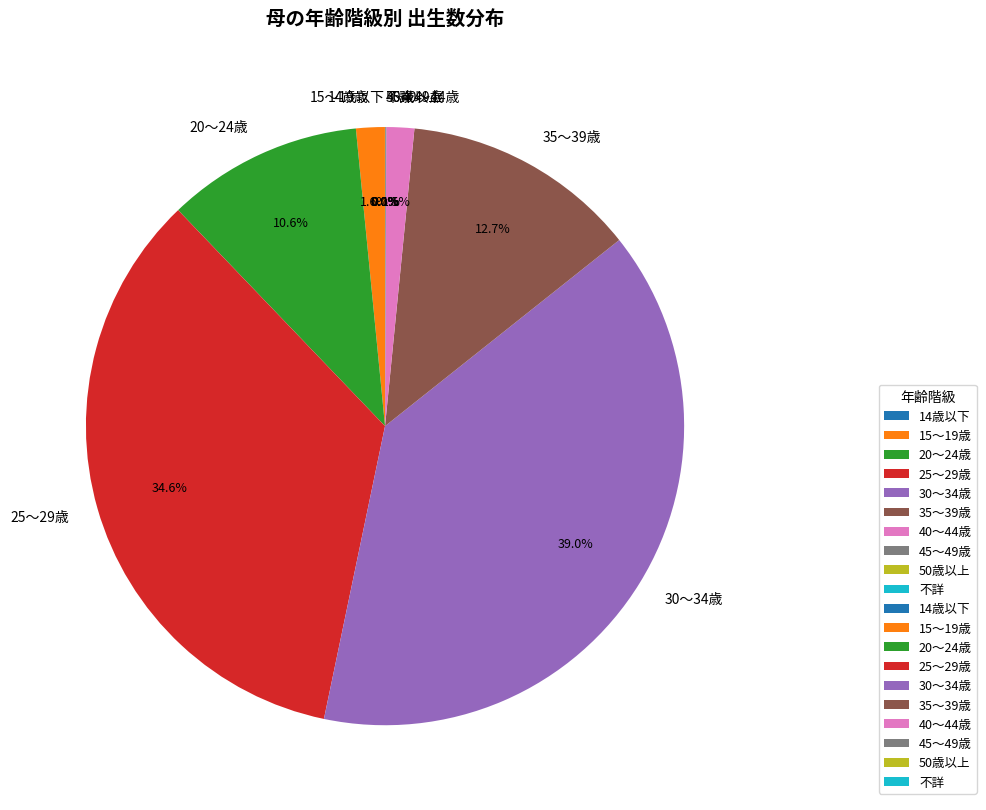

To the nearest percent, what is the combined percentage of 25～29歳 and 40～44歳?

36%